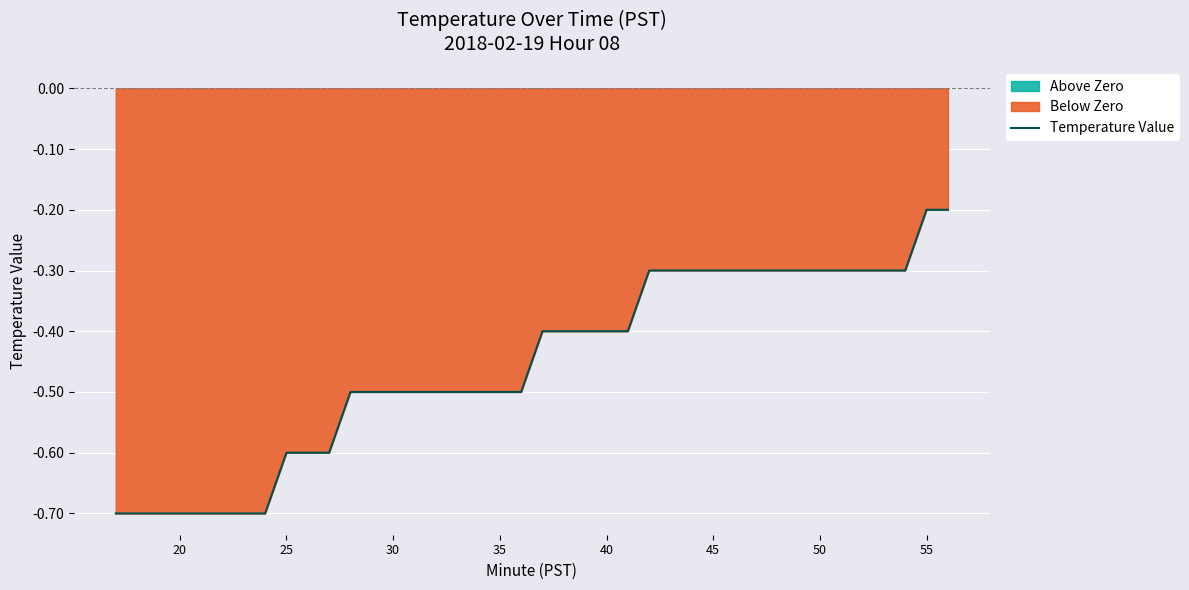

Does the chart display data point markers on the line(s)?

No